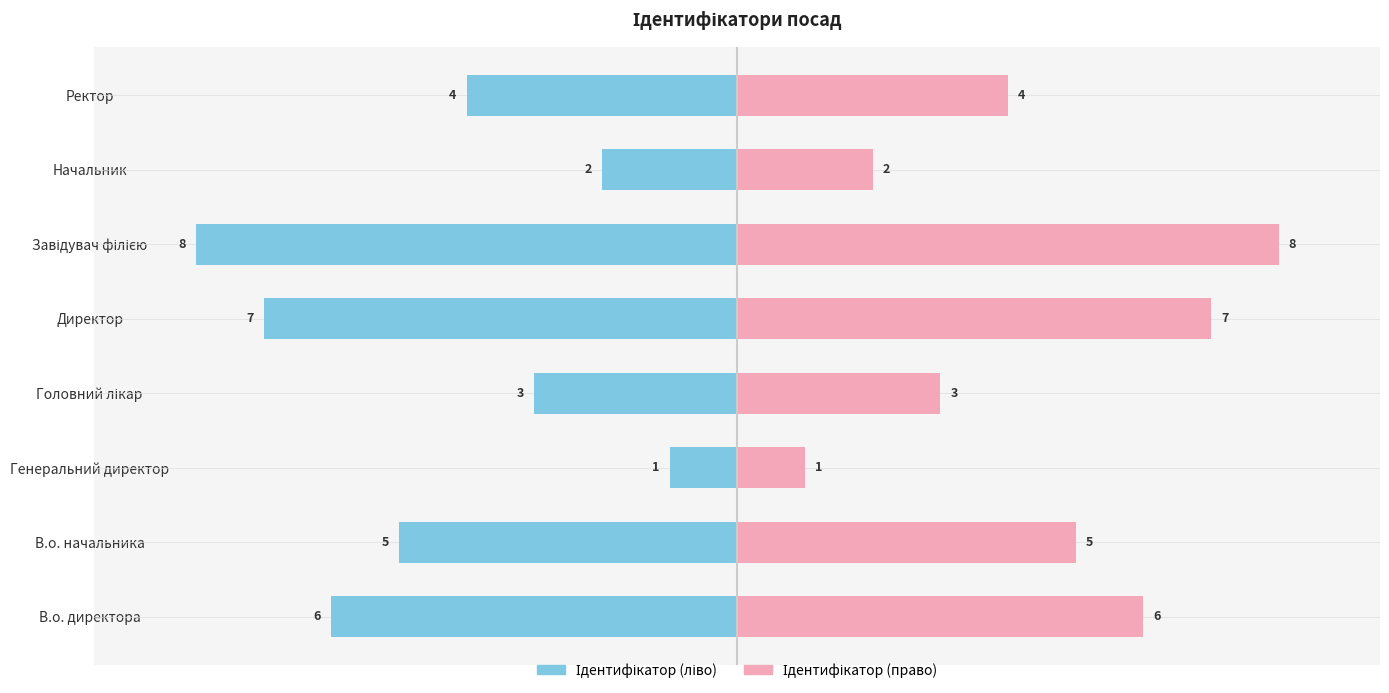

What is the sum of all Ідентифікатор values?

-36